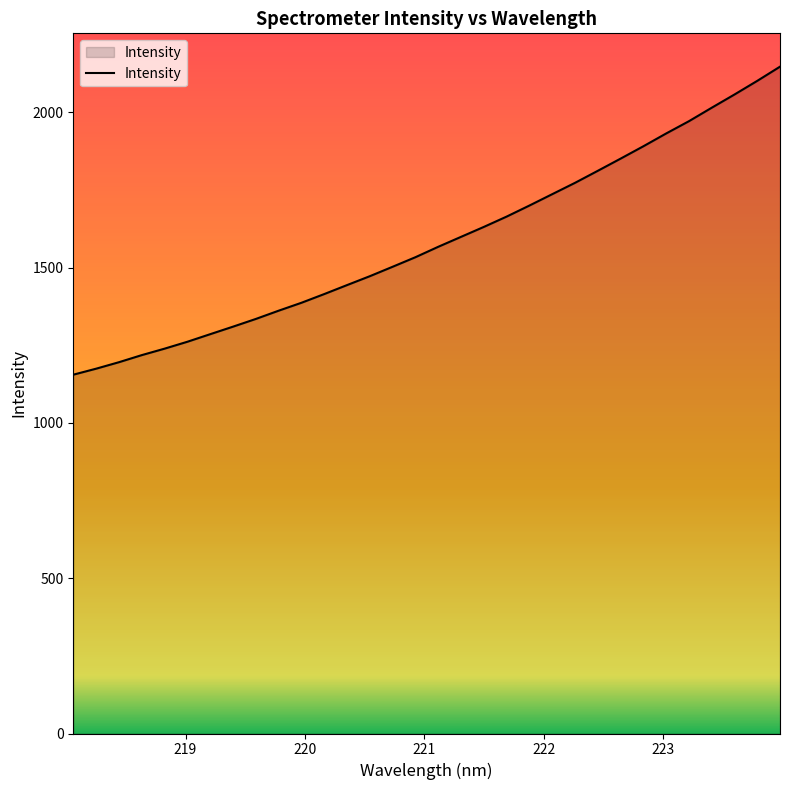

What is the maximum value shown in the chart?

2147.1